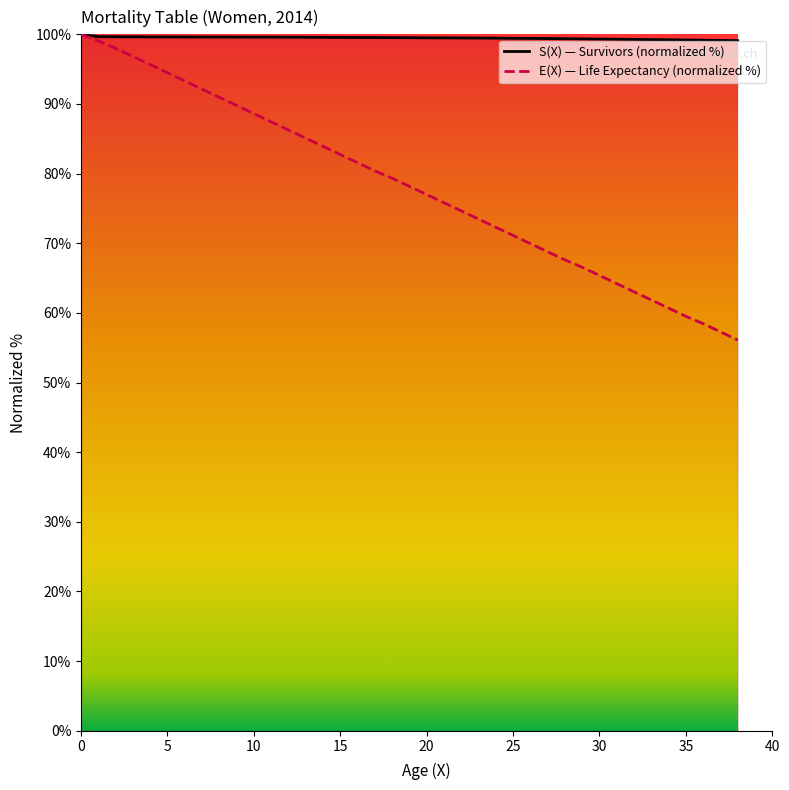

True or false: E(X) and S(X) intersect in this chart.

False